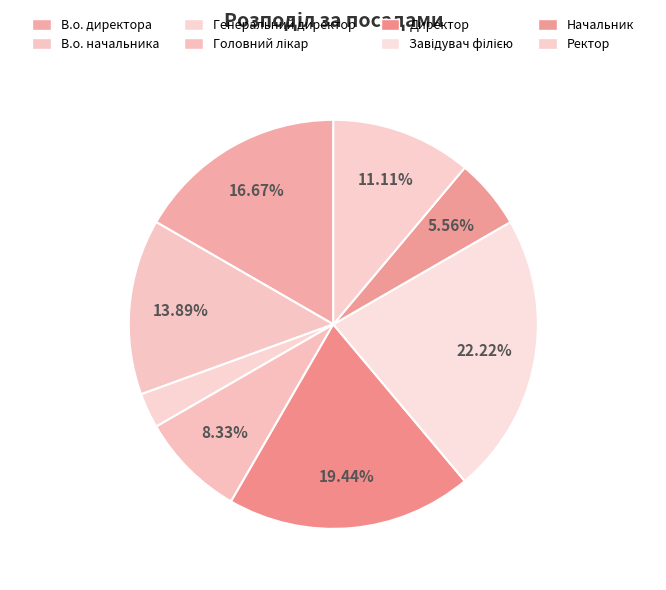

To the nearest percent, what is the combined percentage of Директор and В.о. директора?

36%